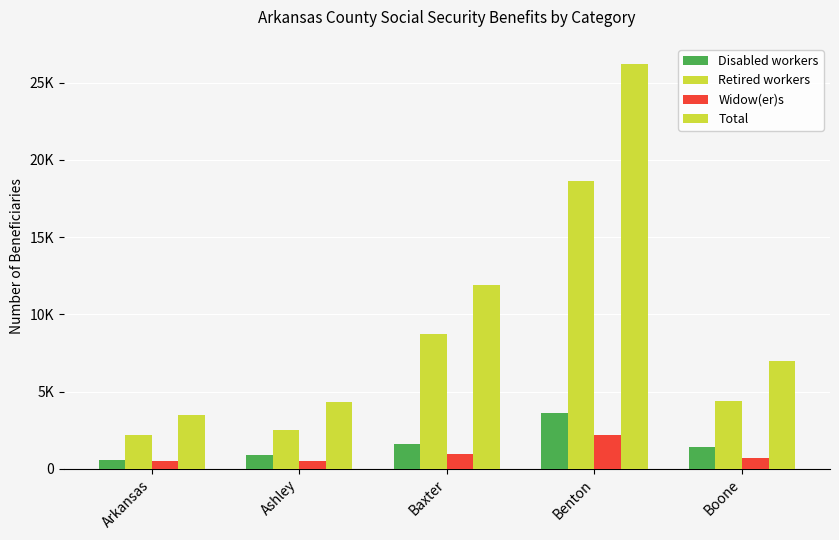

What is the total value across all series at Baxter?

23259